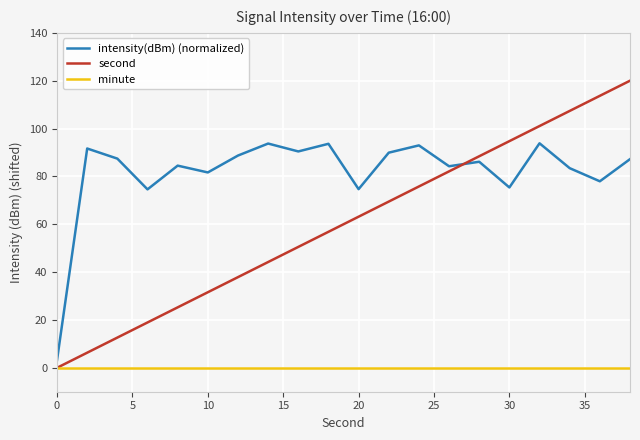

What is the greatest value displayed?

120.0